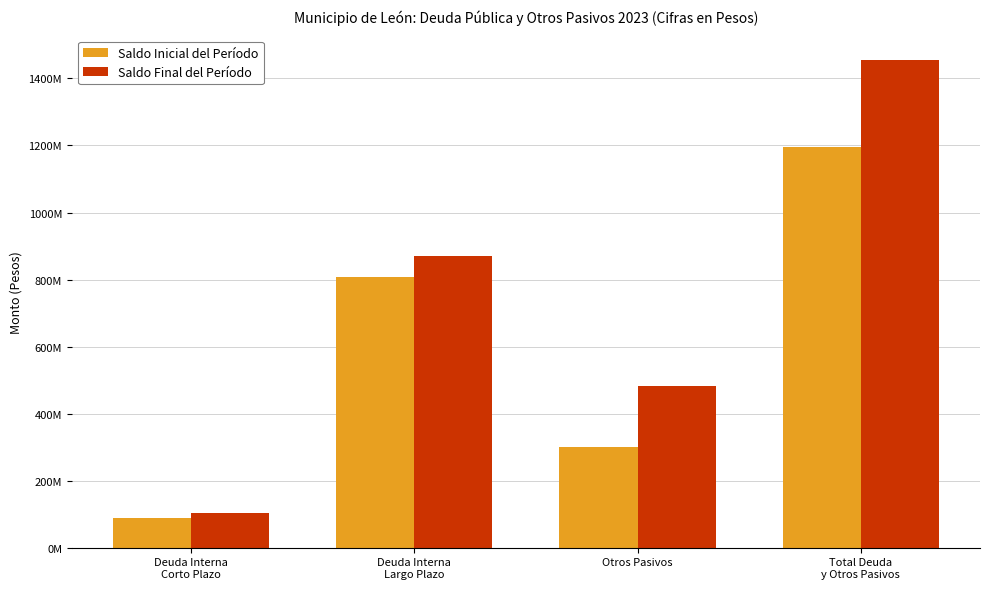

Where is Saldo Inicial del Período nearest to the value 641271930?

Deuda Interna
Largo Plazo